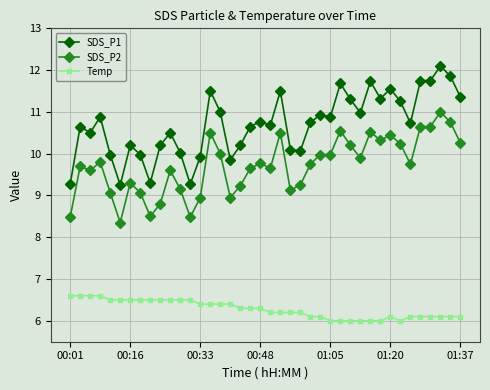

True or false: SDS_P1 and SDS_P2 intersect in this chart.

False